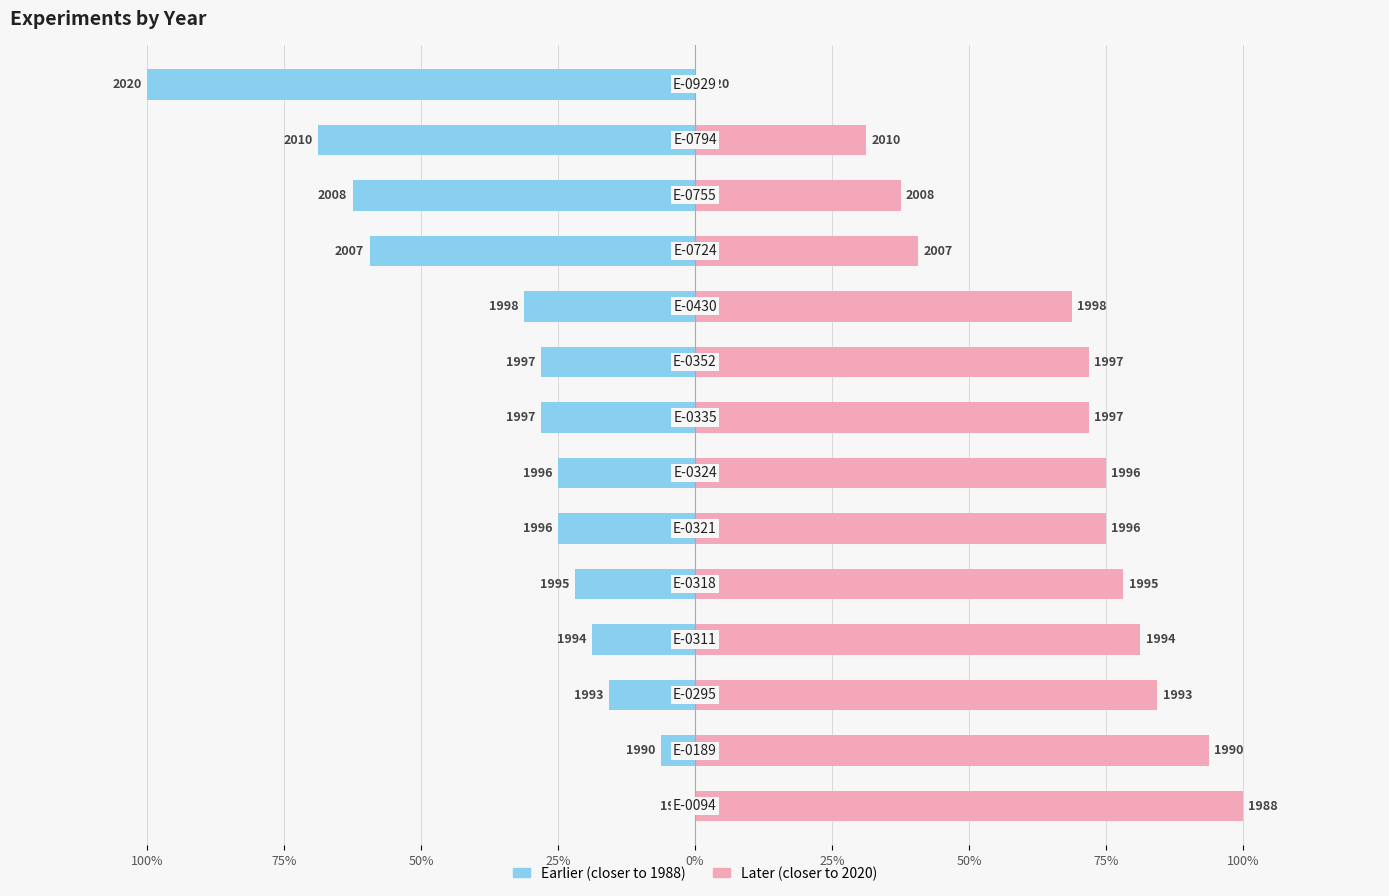

Reading left to right, list all the values displayed in this chart.

Left (normalized from min year): 0.0	-0.1	-0.2	-0.2	-0.2	-0.2	-0.2	-0.3	-0.3	-0.3	-0.6	-0.6	-0.7	-1.0
Right (normalized to max year): 1.0	0.9	0.8	0.8	0.8	0.8	0.8	0.7	0.7	0.7	0.4	0.4	0.3	0.0